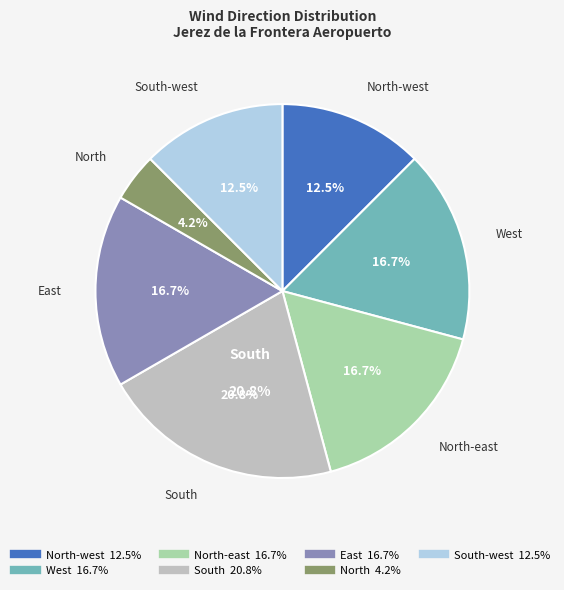

Is there any slice that represents more than half of the pie?

No